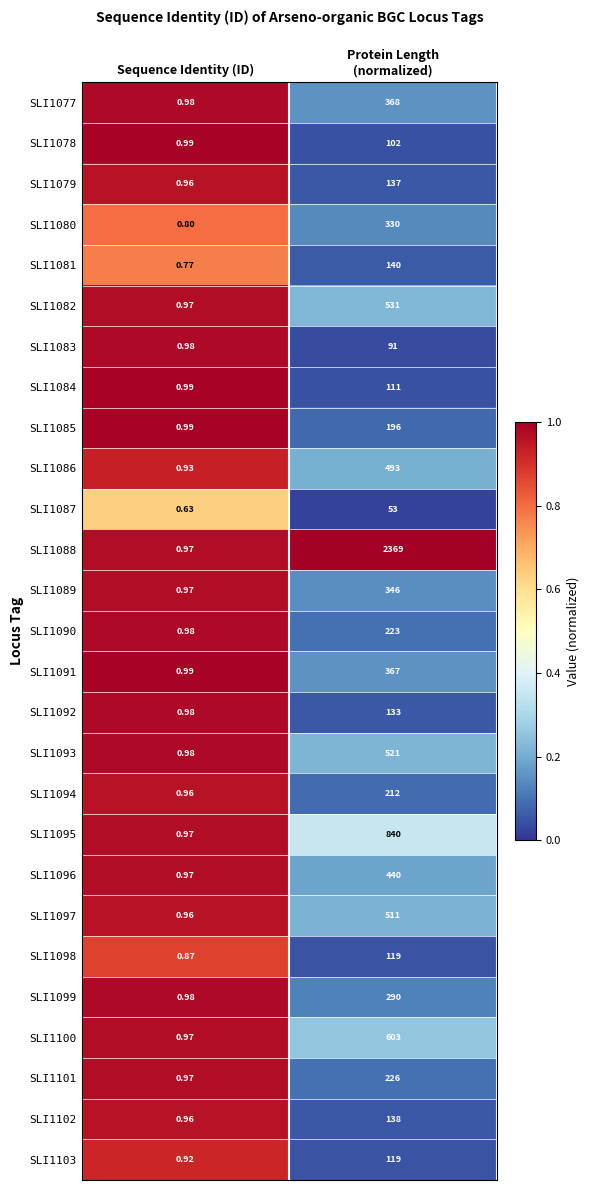

Which category has the lowest value in the SLI1082 series?

Sequence Identity (ID)